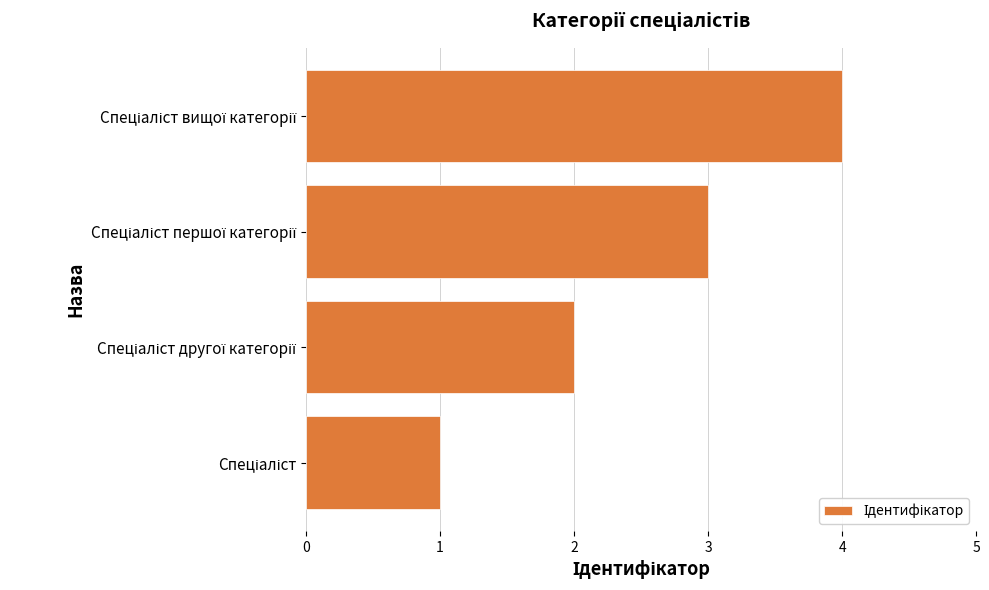

What is the difference between the maximum and minimum values?

3